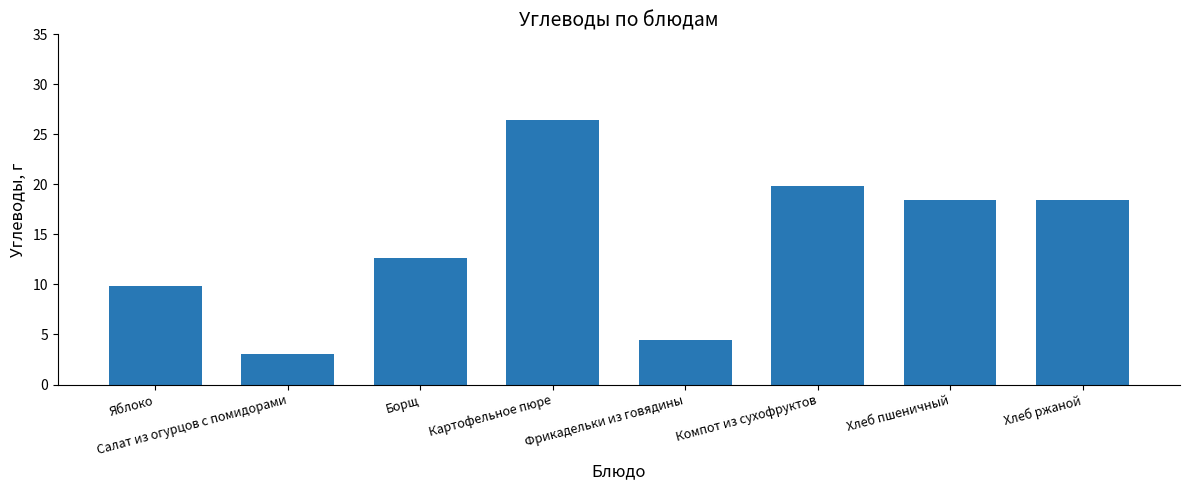

Which has a higher value, Хлеб ржаной or Салат из огурцов с помидорами?

Хлеб ржаной